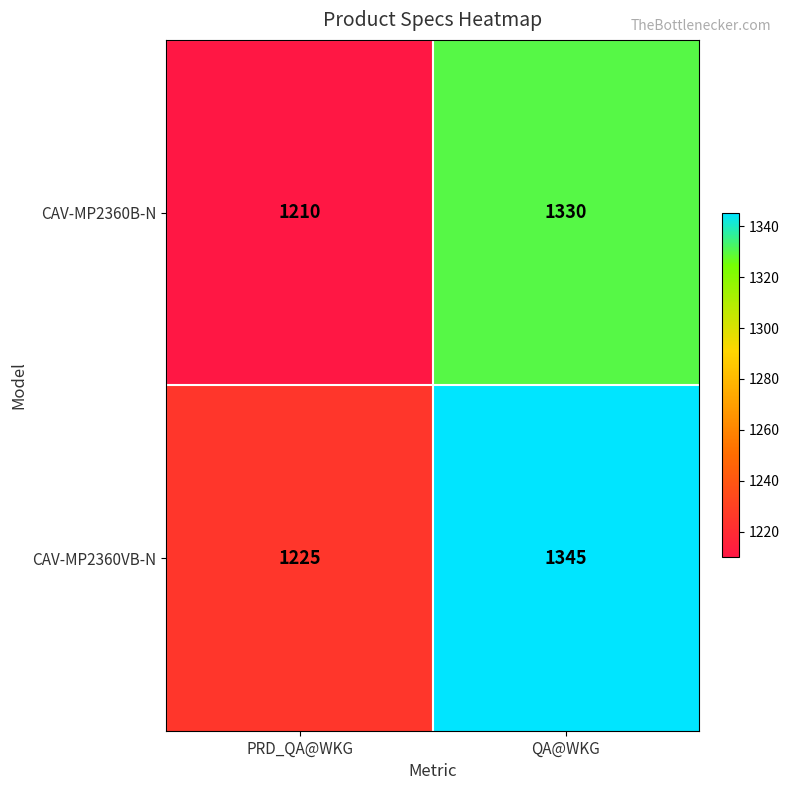

What is the sum of all CAV-MP2360B-N values?

2540